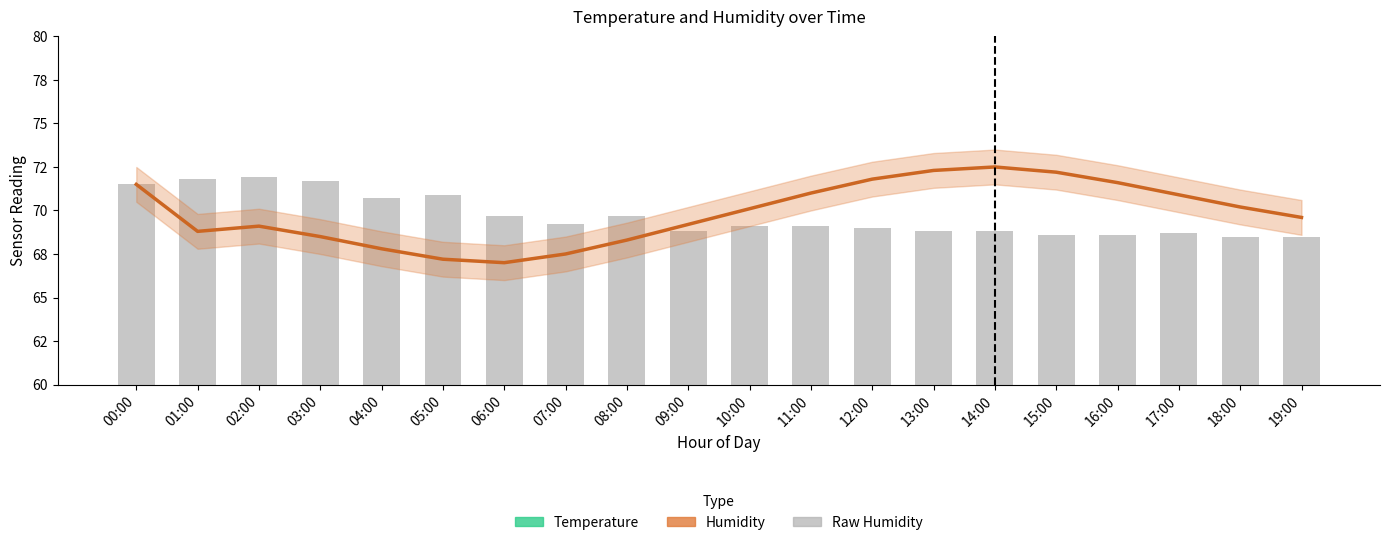

What is the value of the Temperature bar at the 6th from the left?

27.9